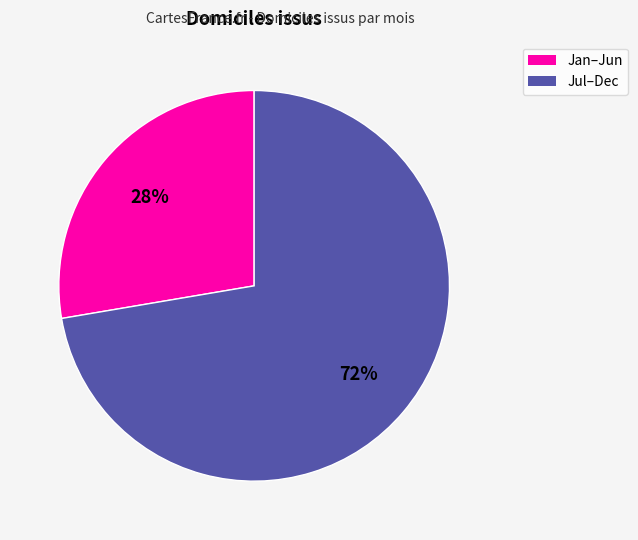

Does any single category account for the majority?

Yes